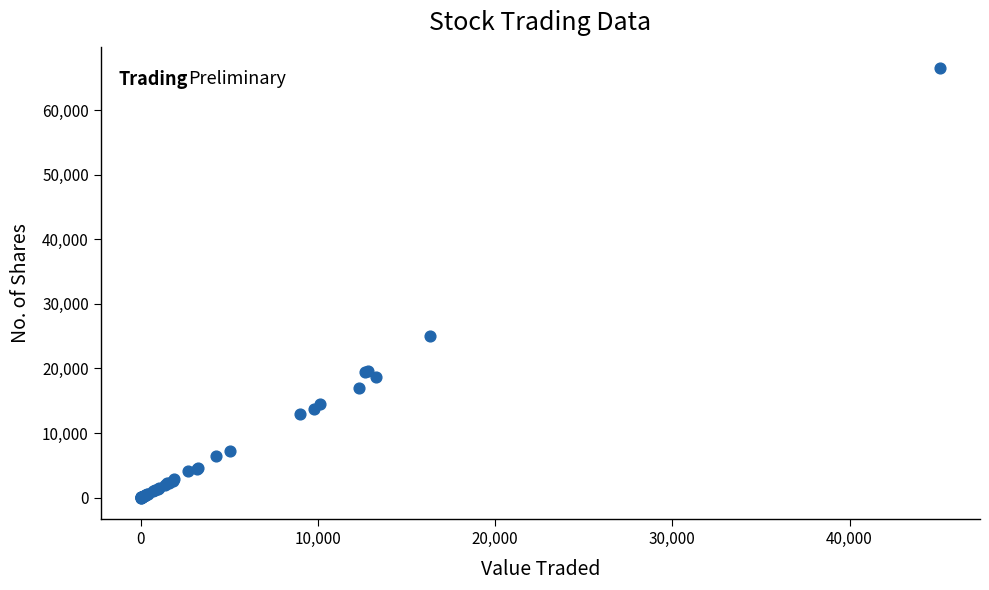

What Y value in the scatter plot is closest to 33254?

25052